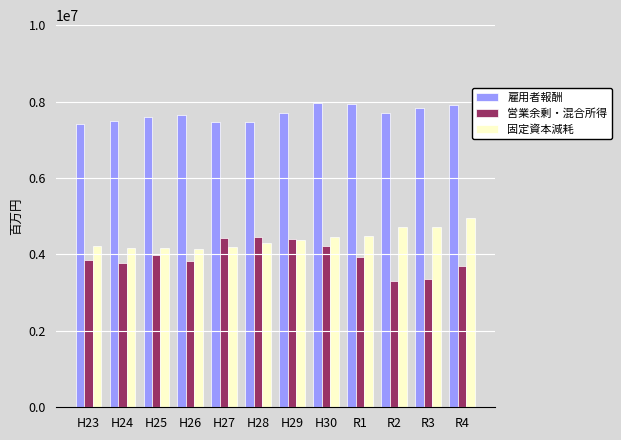

At which label does 雇用者報酬 first exceed 7688906?

H29